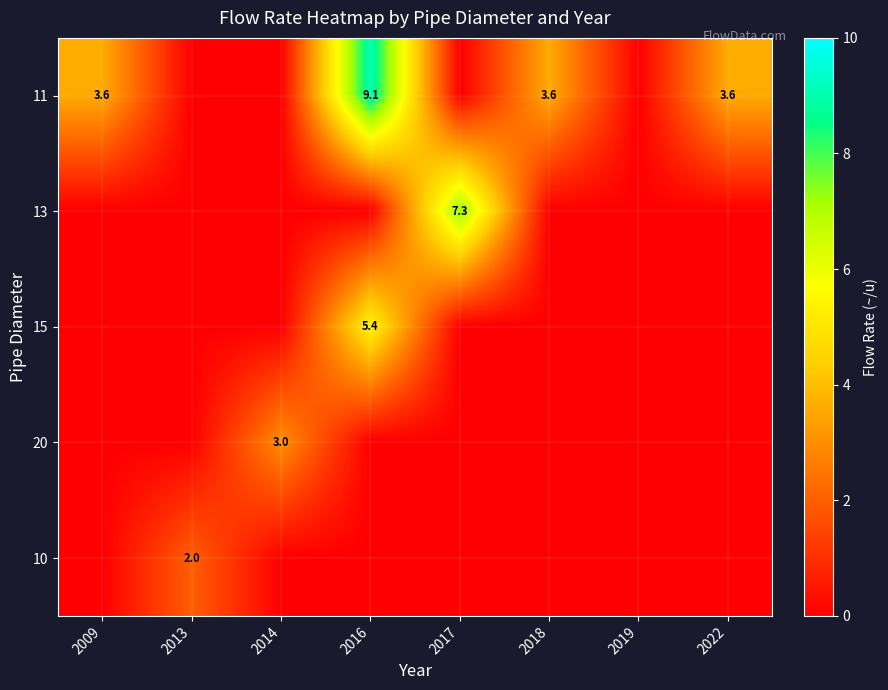

The value of 15 at 2013 is -2.6. True or false?

False